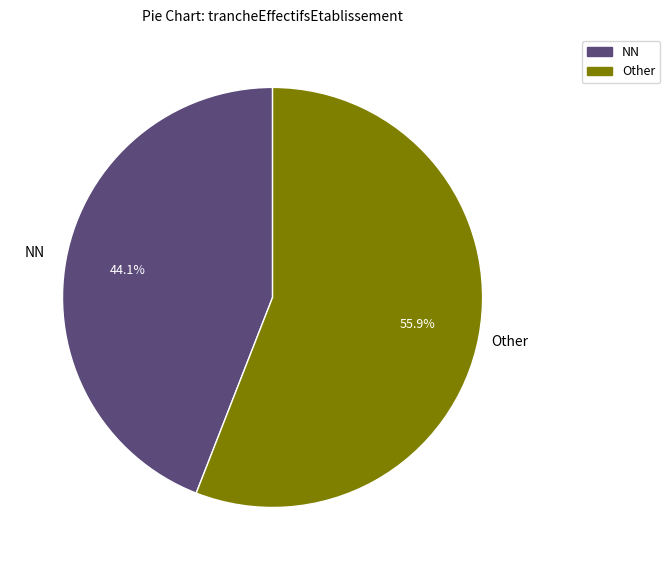

How many segments does this pie chart have?

2